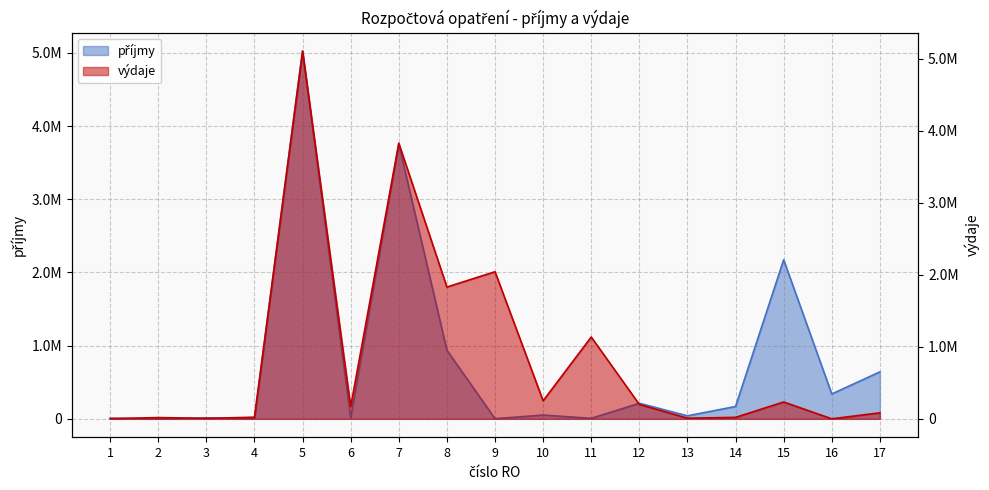

Rank the series by their maximum value, from highest to lowest.

výdaje, příjmy